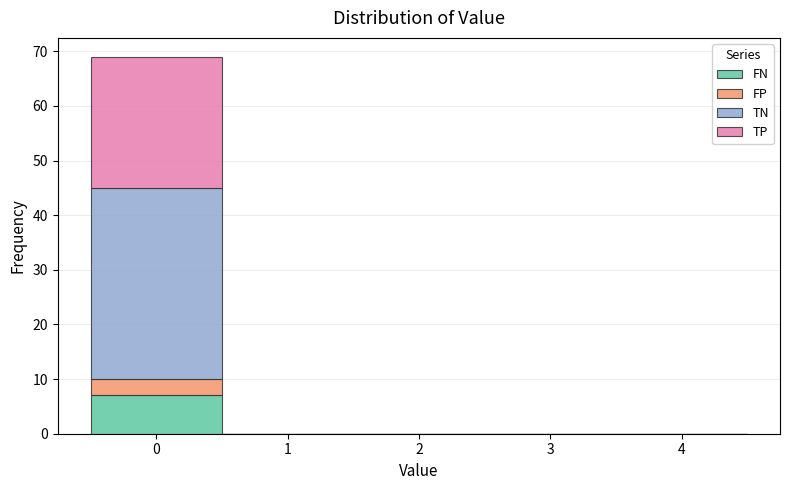

Which range on the x-axis has the tallest stacked bar (by total height)?

-0.5 to 0.5